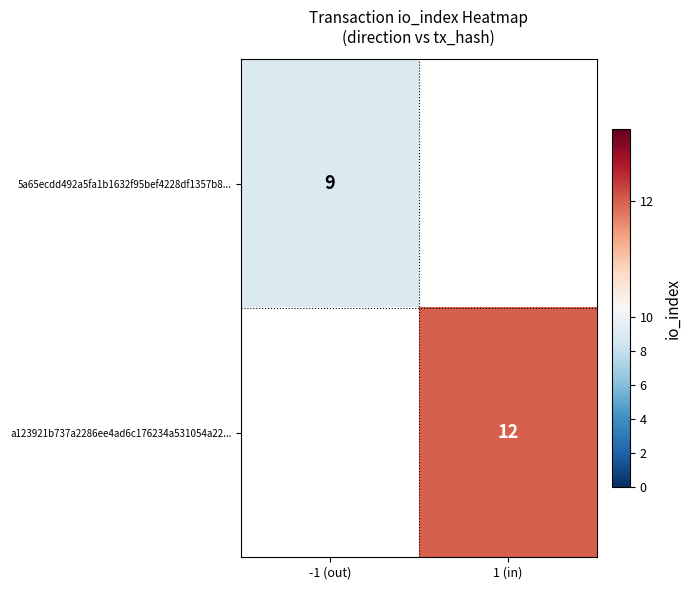

Is it true that 5a65ecdd492a5fa1b1632f95bef4228df1357b8... equals 3 at -1 (out)?

False